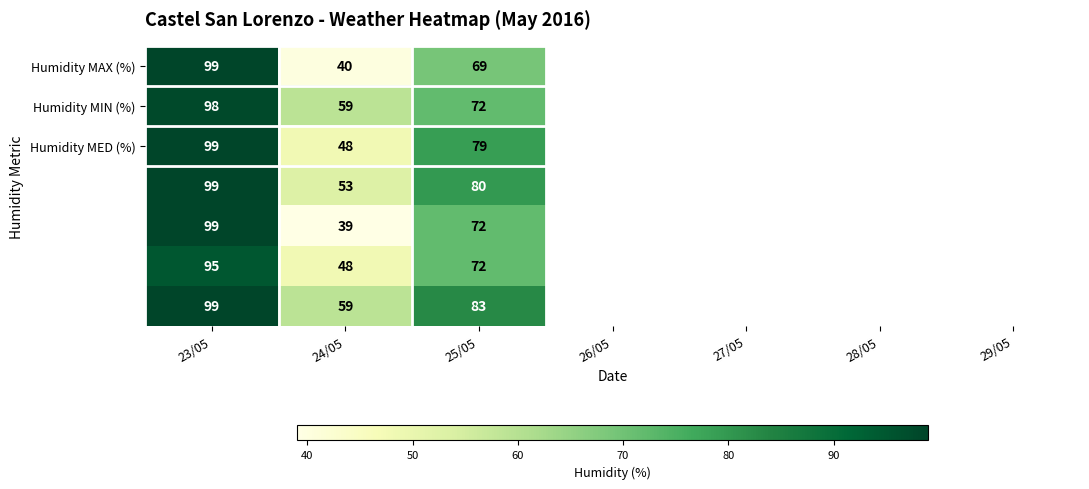

What is the difference between the highest and lowest values at 24/05?

20